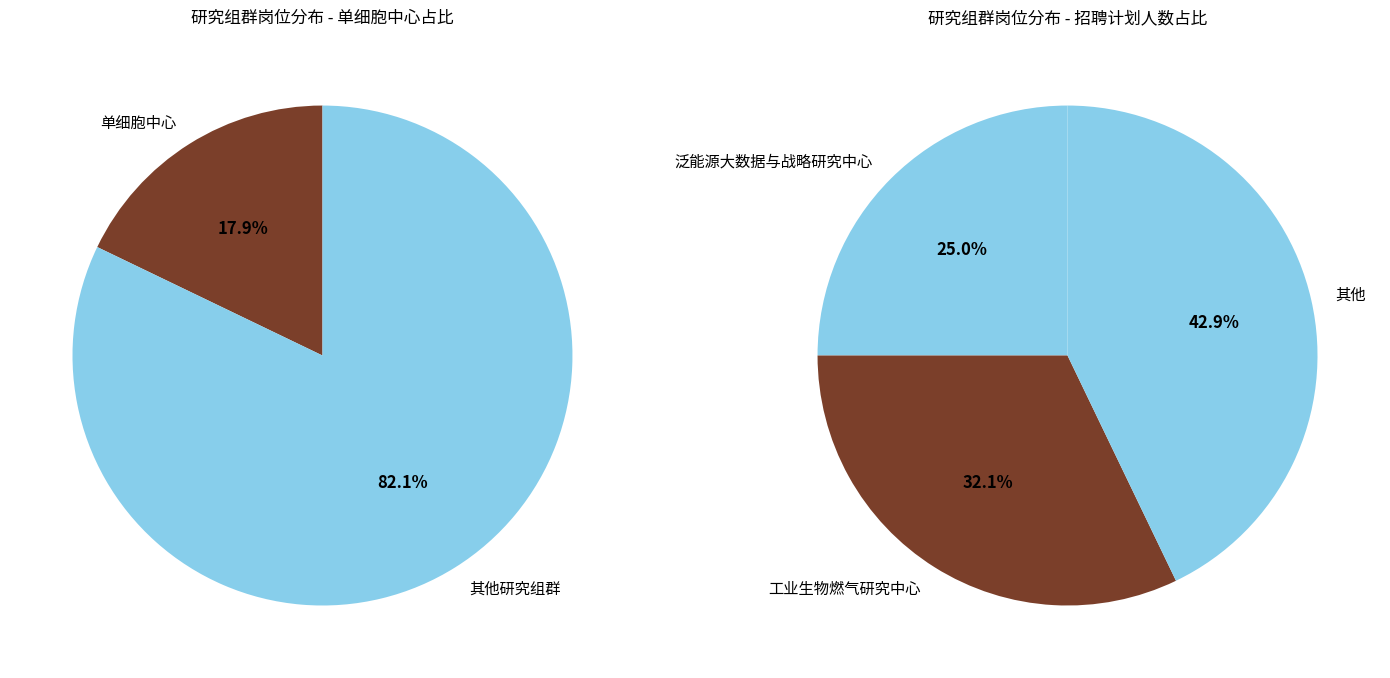

Does 泛能源大数据与战略研究中心 account for over 50% of the chart?

No